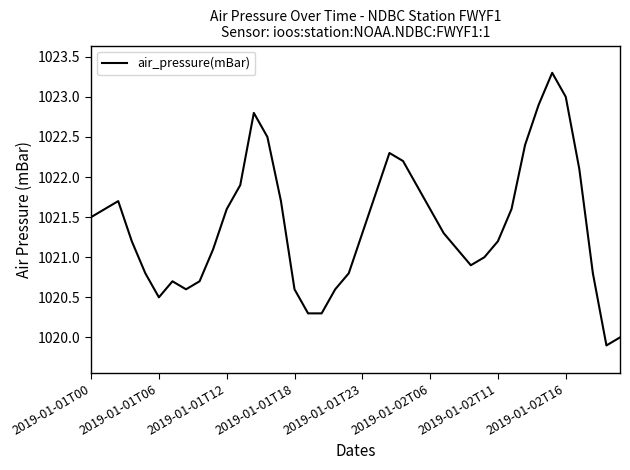

What is the smallest value displayed?

1019.9